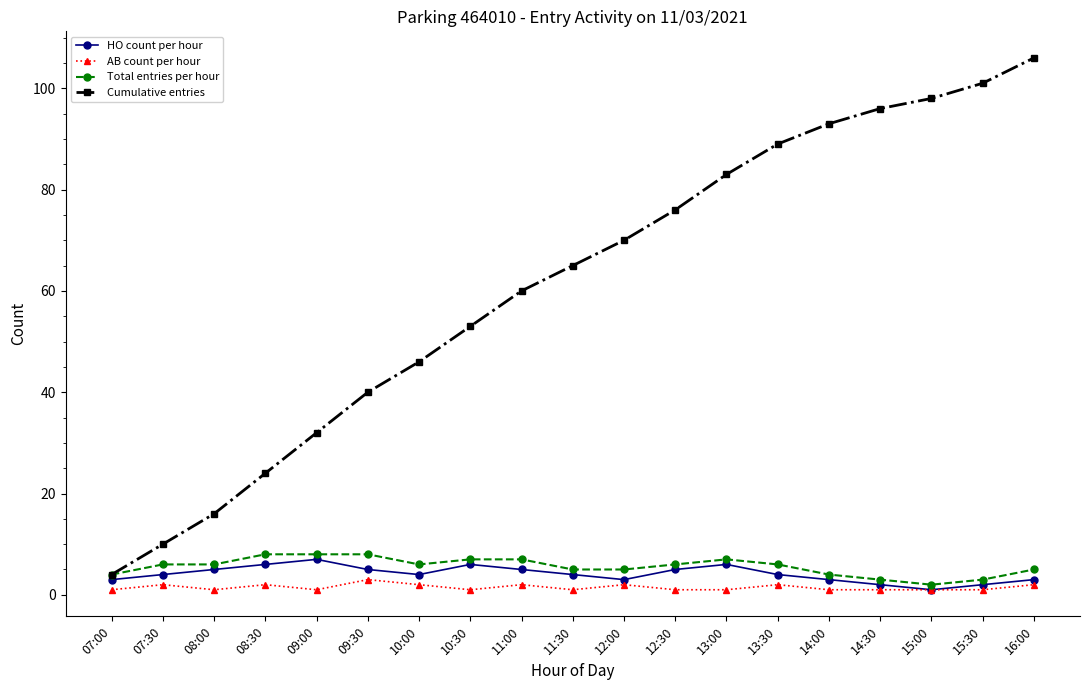

What is the highest value of the Cumulative entries series?

106